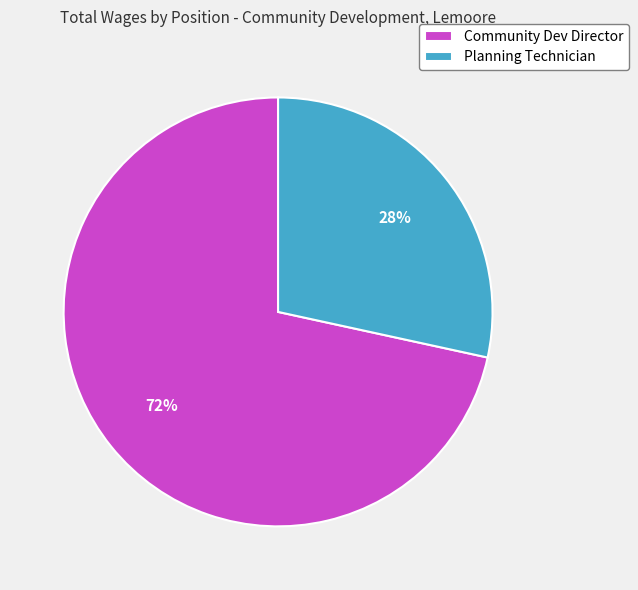

To the nearest percent, what is the average slice percentage?

50%